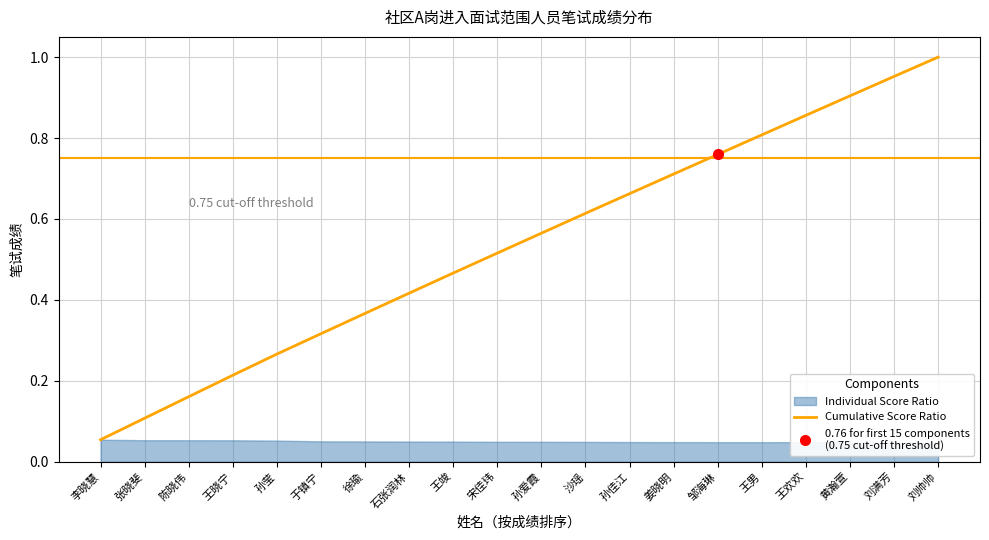

Rank the categories by value from highest to lowest.

刘帅帅, 刘满芳, 黄瀚萱, 王欢欢, 王男, 邹海琳, 姜晓明, 孙佳江, 沙瑶, 孙爱霞, 宋佳玮, 王竣, 石张润林, 徐瑜, 于镇宁, 孙莹, 王晓宁, 陈晓伟, 张晓斐, 李晓慧